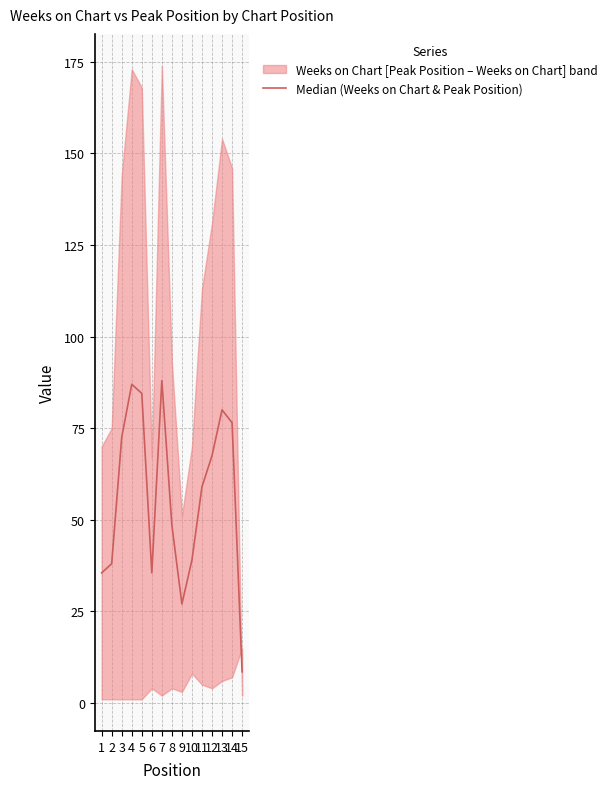

How many points are lower than both their immediate neighbors (excluding endpoints)?

2